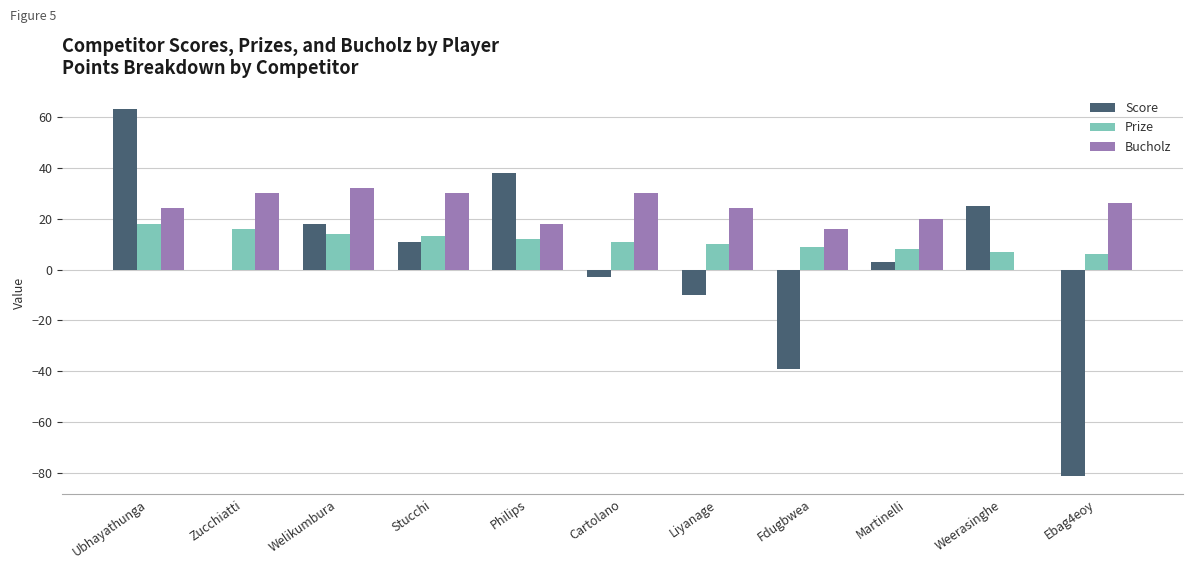

True or false: Bucholz has a value of 0 at Weerasinghe.

True